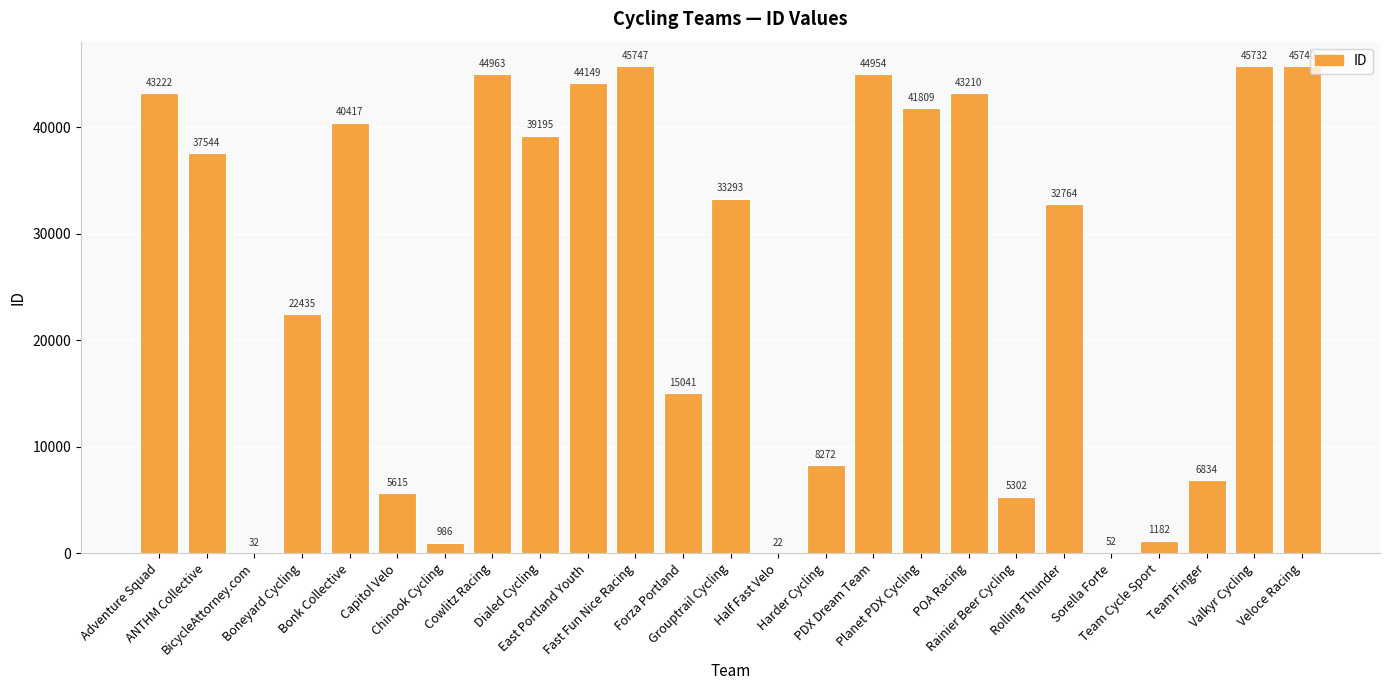

What is the difference between the values at Team Cycle Sport and Harder Cycling?

7090